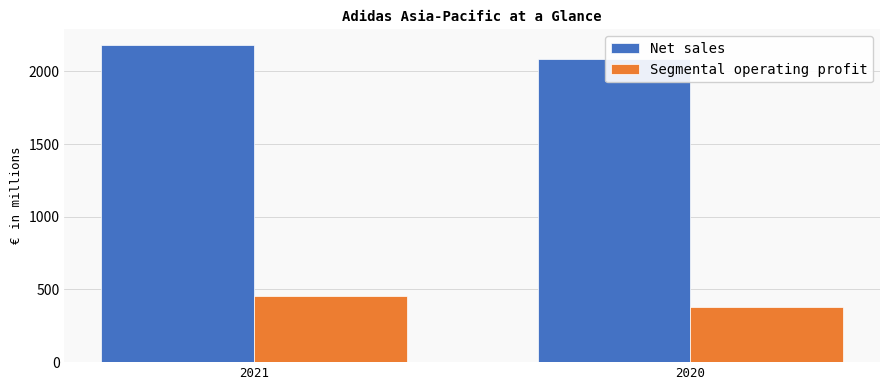

What are all the series names shown in the legend?

Net sales, Segmental operating profit